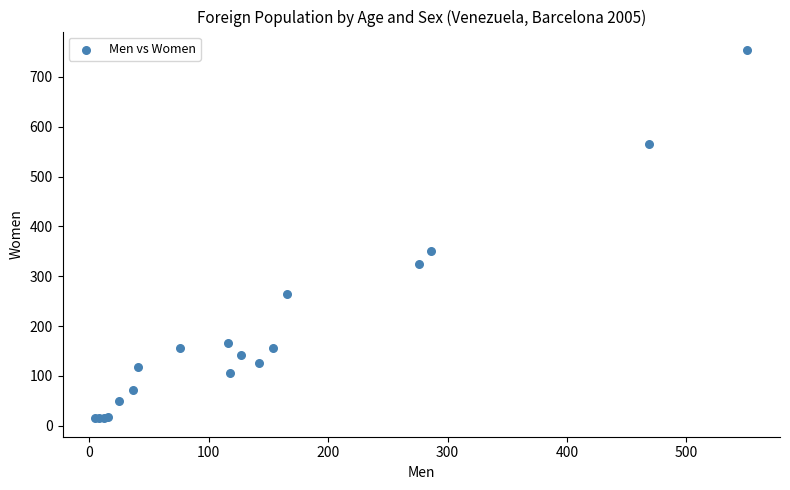

What Y value in the scatter plot is closest to 384?

350